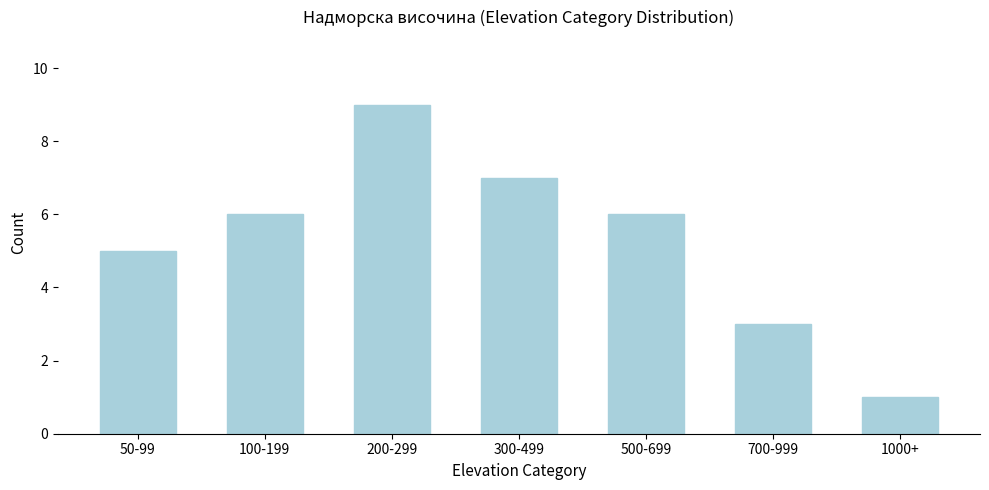

Reading right to left, extract all data points from this chart.

1000+=1	700-999=3	500-699=6	300-499=7	200-299=9	100-199=6	50-99=5